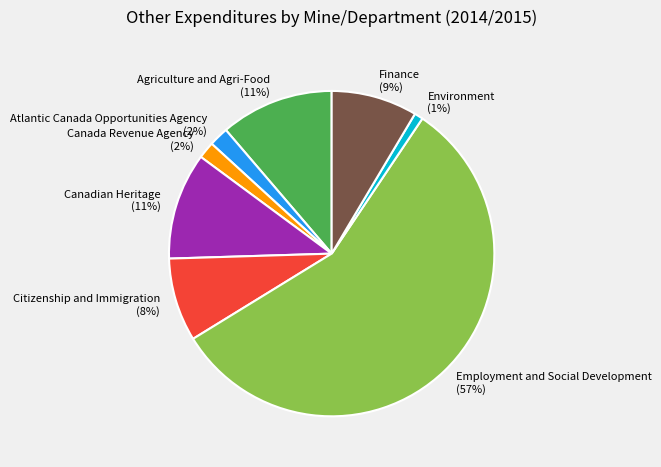

What is the smallest slice in the pie chart?

Environment